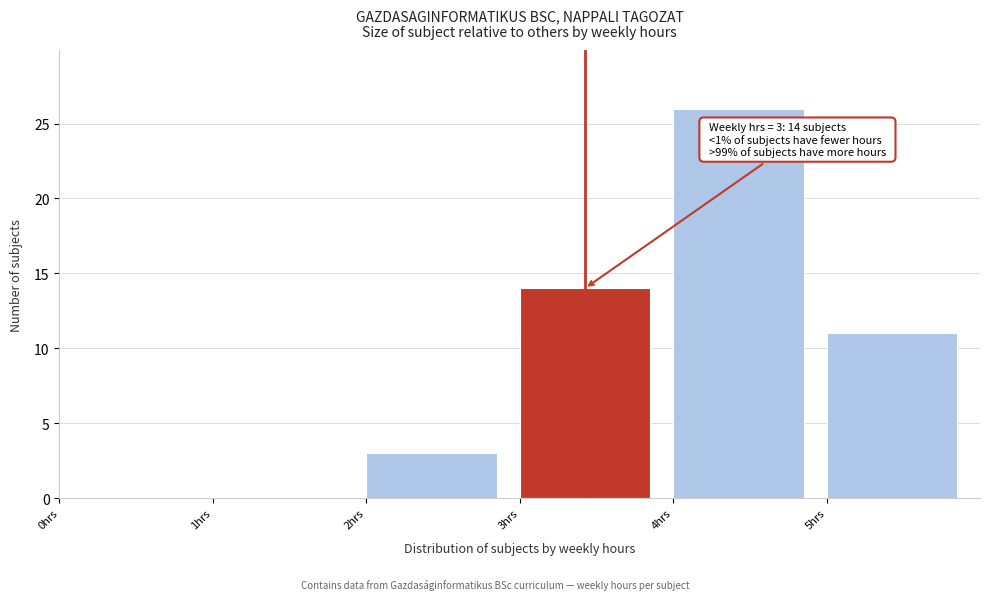

Over which range of the x-axis is the bar tallest?

4 to 5